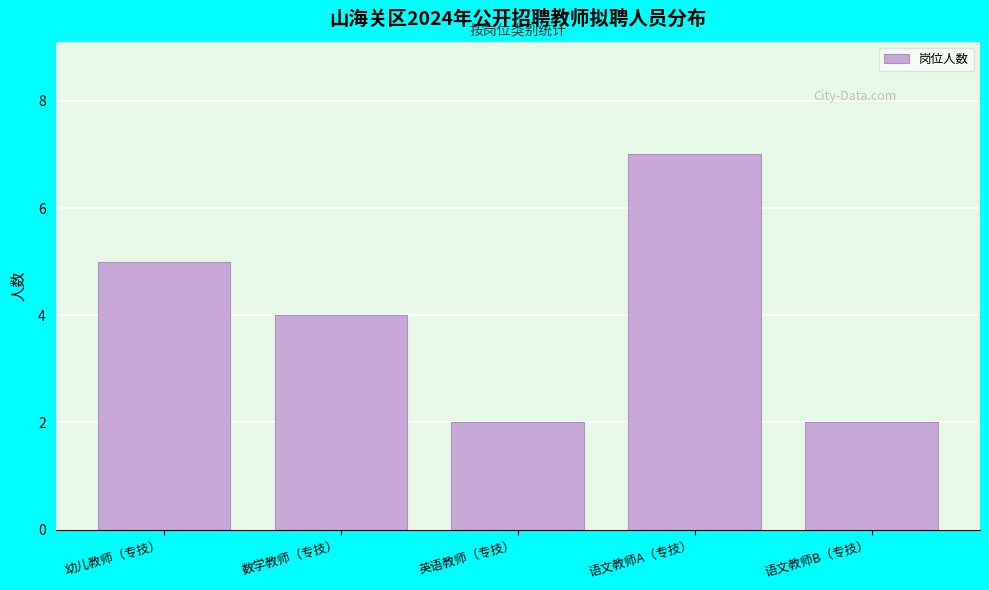

Reading left to right, list all the values displayed in this chart.

5	4	2	7	2